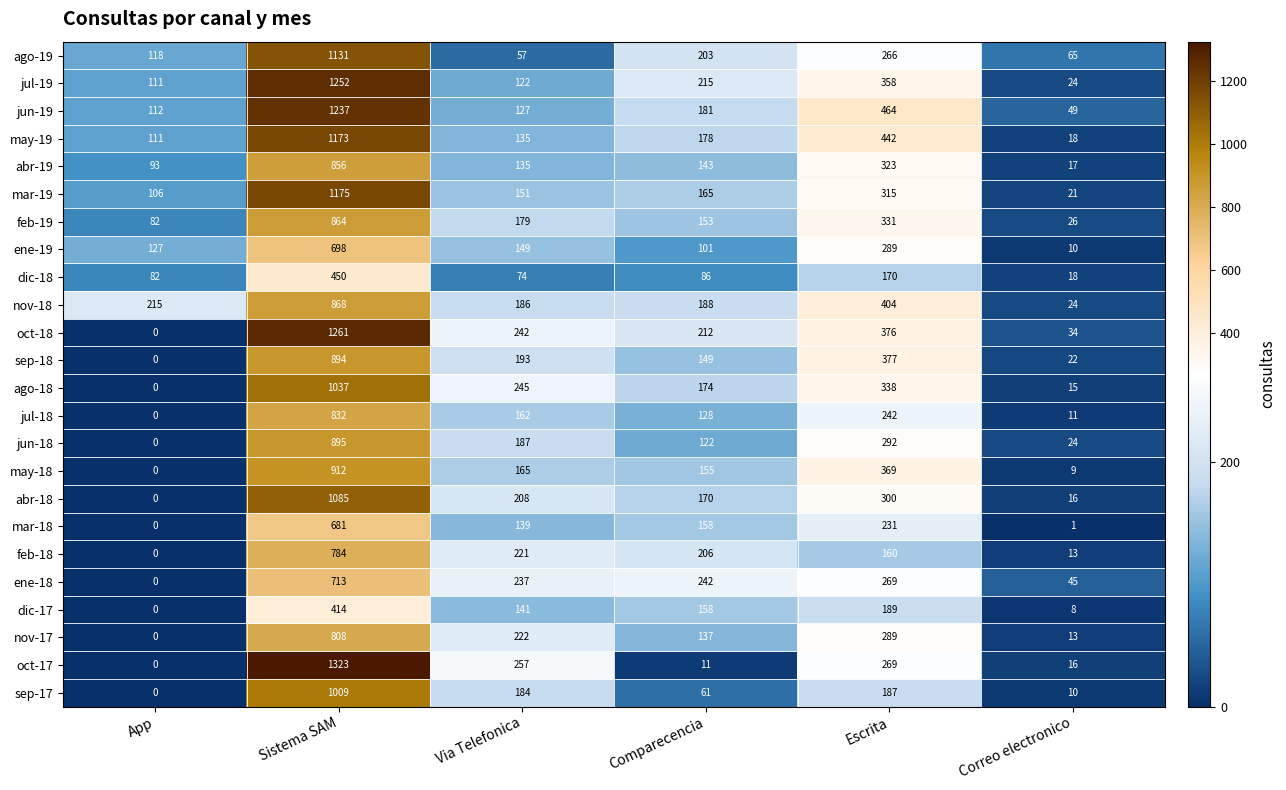

At how many categories does at least one series exceed 367?

2